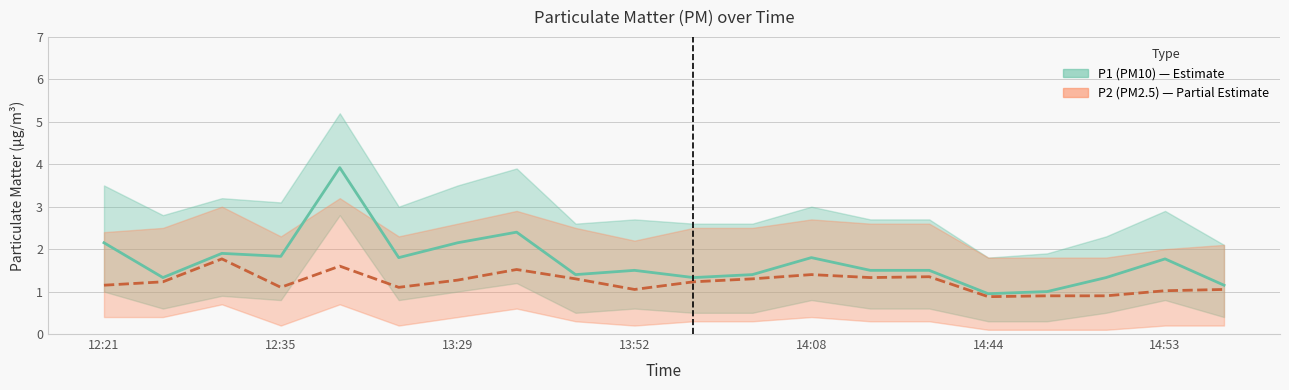

At which label does P2 (PM2.5) first exceed 1?

12:21